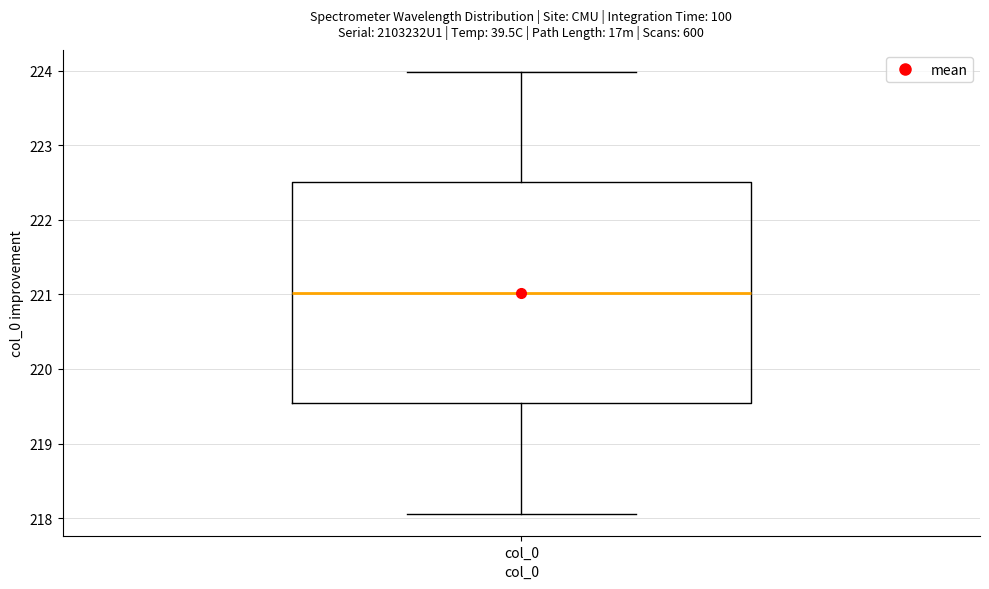

Read this box plot against the y-axis: the position of the median line, the range covered by the box, and the ends of both whiskers. The values are not printed on the chart, so give them approximately, as read against the axis.

median 221.0, box 219.5 to 222.5, whiskers 218.1 to 224.0